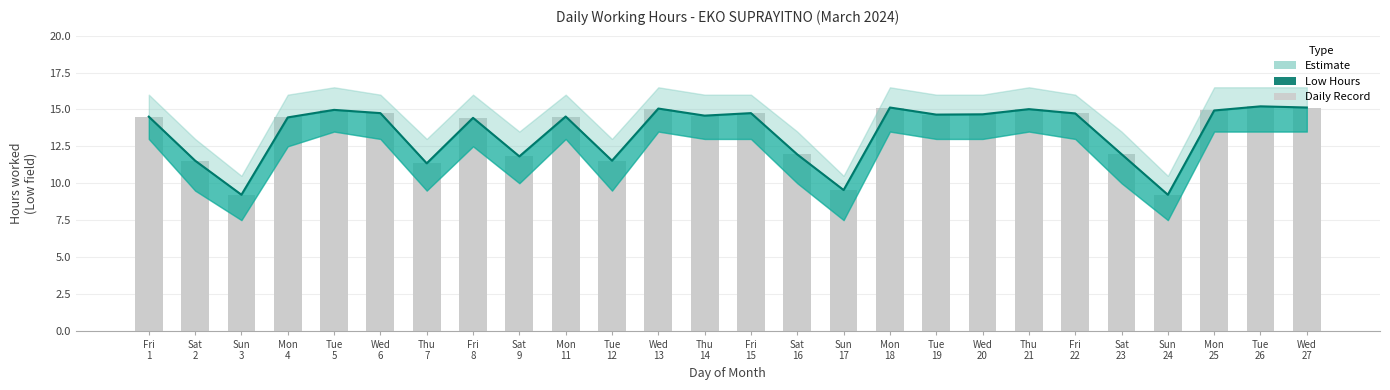

How many bars are there in total?

26